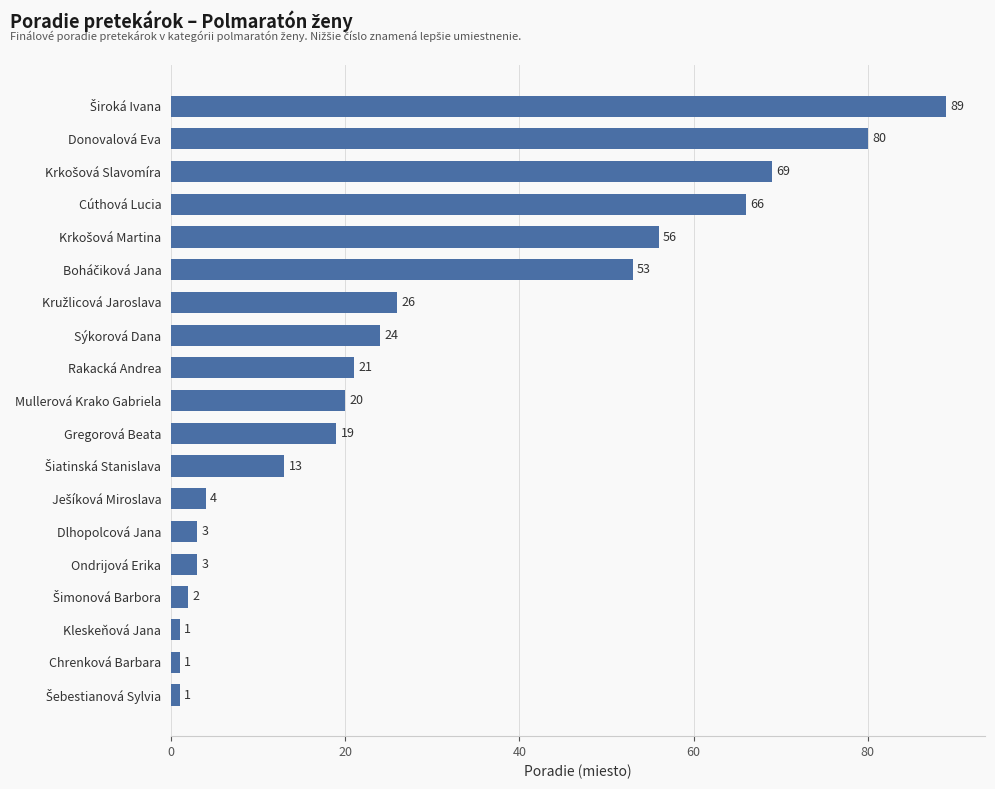

Read the value at Cúthová Lucia, to the nearest 10.

70